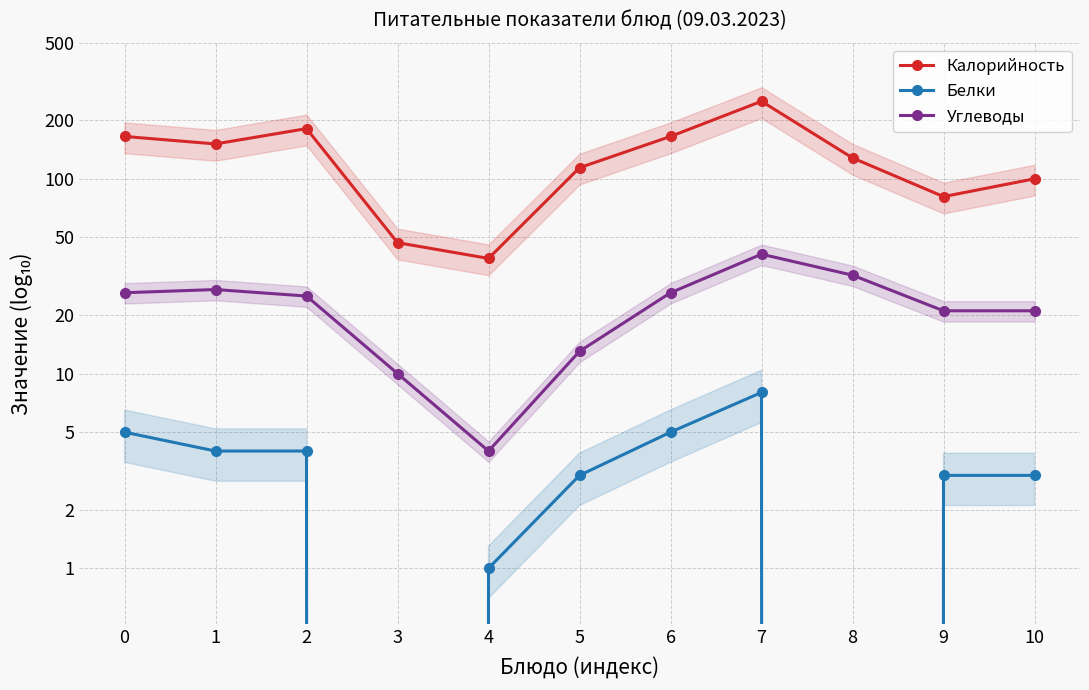

What is the average value of the Углеводы series?

22